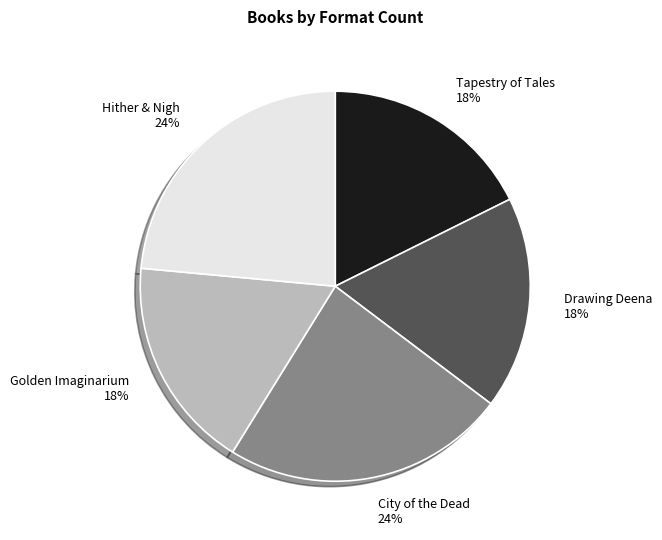

Which has a higher value, Tapestry of Tales or Hither & Nigh?

Hither & Nigh